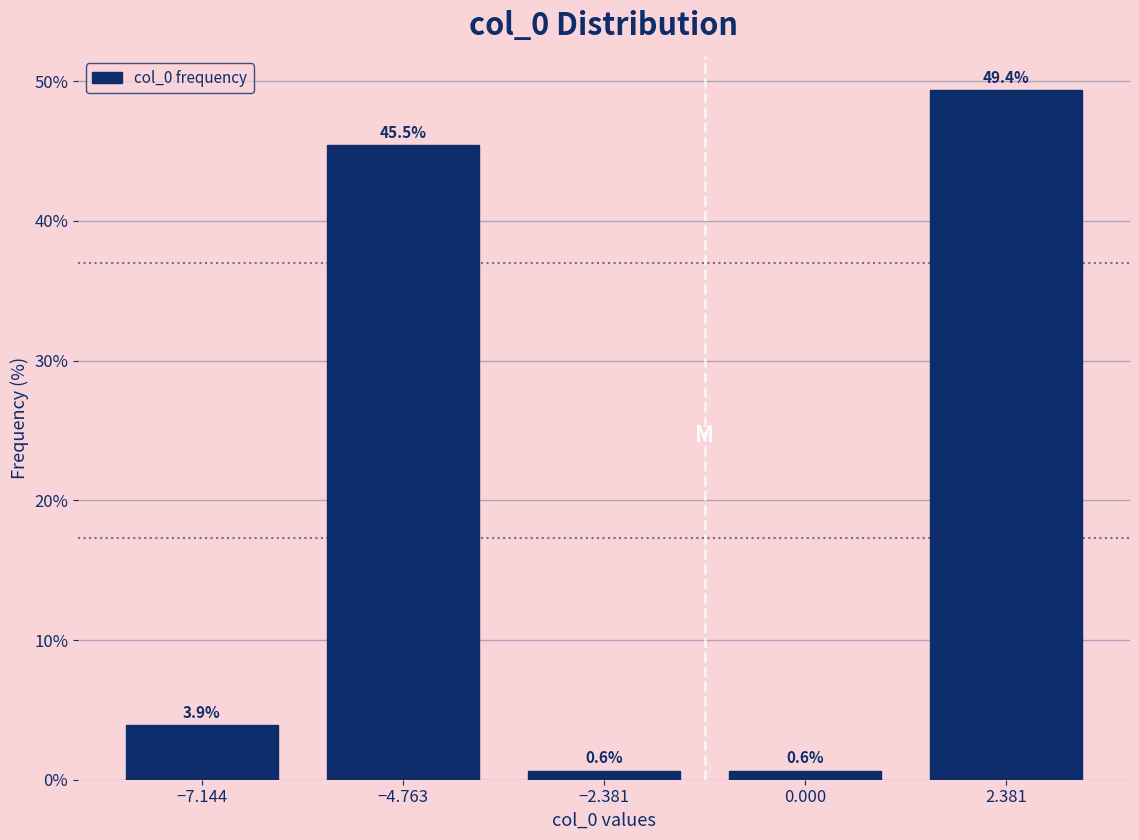

Reading right to left, what are all the values shown in this chart?

49.4	0.6	0.6	45.5	3.9